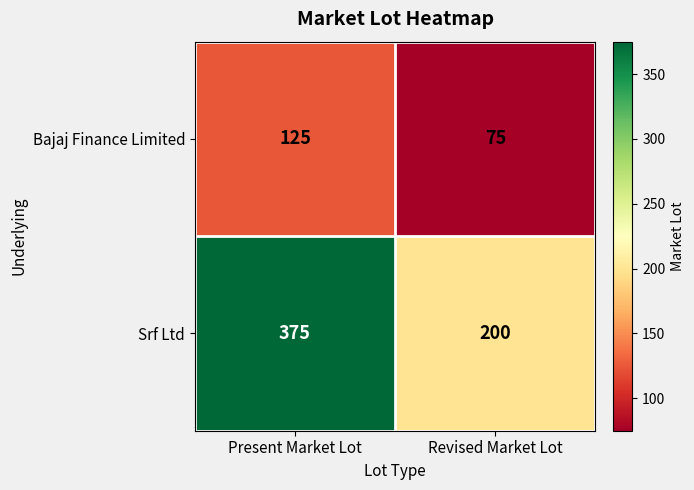

At how many categories does at least one series exceed 324?

1